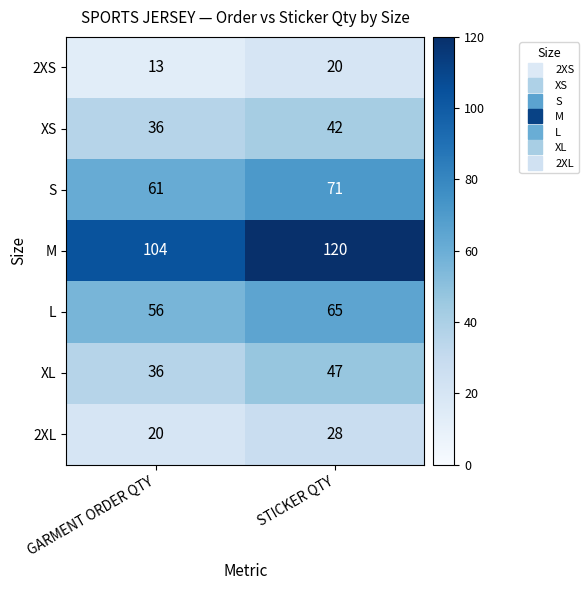

The value of L at STICKER QTY is 109. True or false?

False